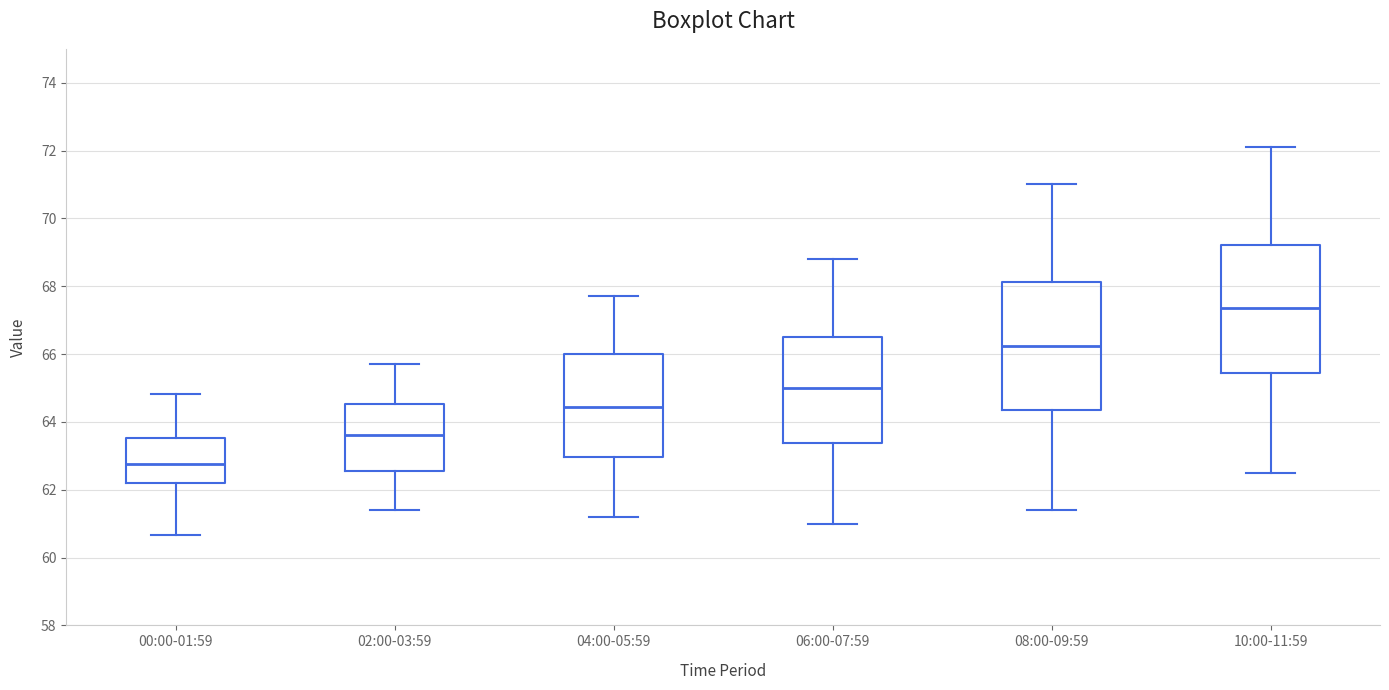

Where is the lower edge of the box for 06:00-07:59 on the y-axis? The values are not printed on the chart, so give them approximately, as read against the axis.

63.4